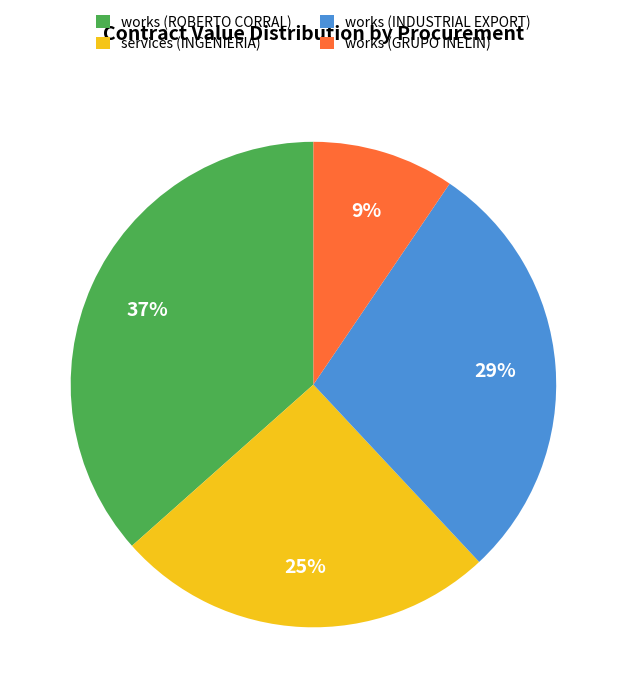

To the nearest percent, what percentage of the pie is services (INGENIERIA)?

25%